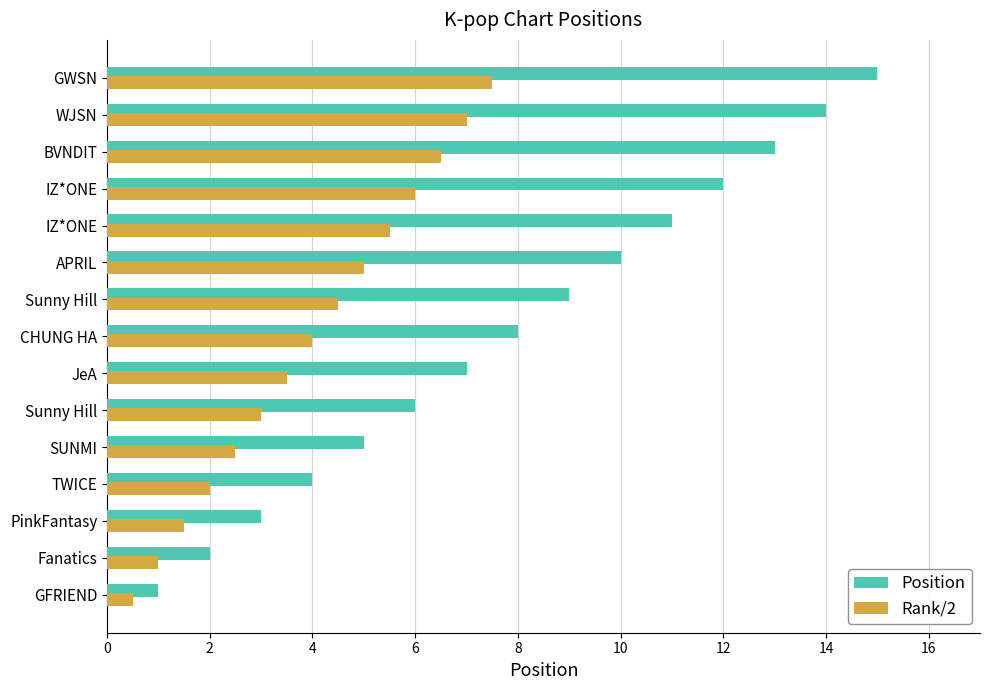

Count the number of categories in the chart.

15